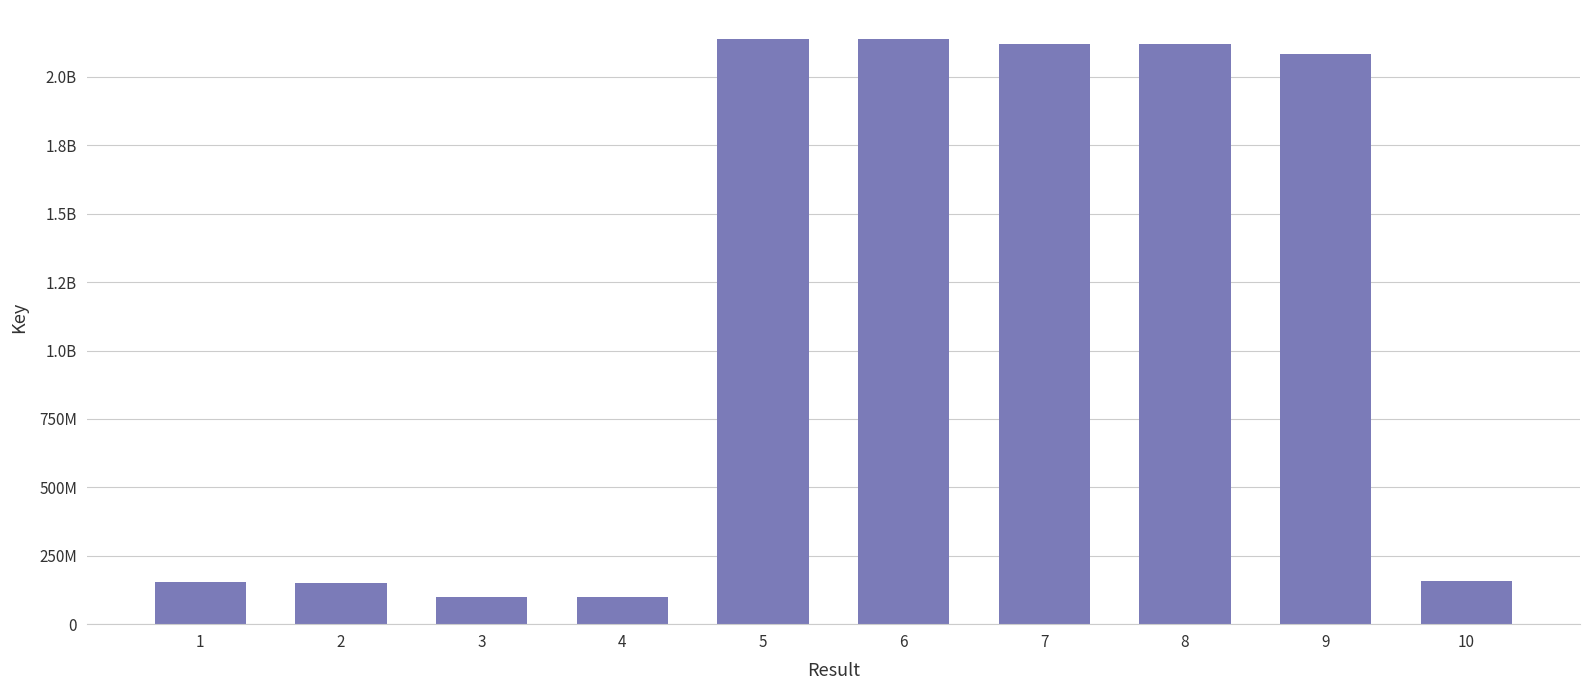

The value at 9 is 2084769117. True or false?

True